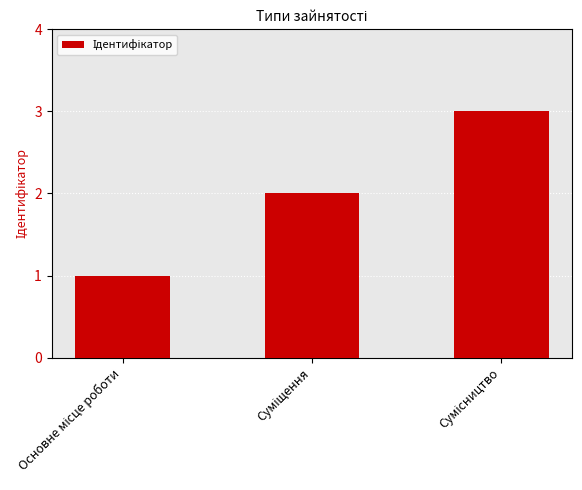

What is the maximum value shown in the chart?

3